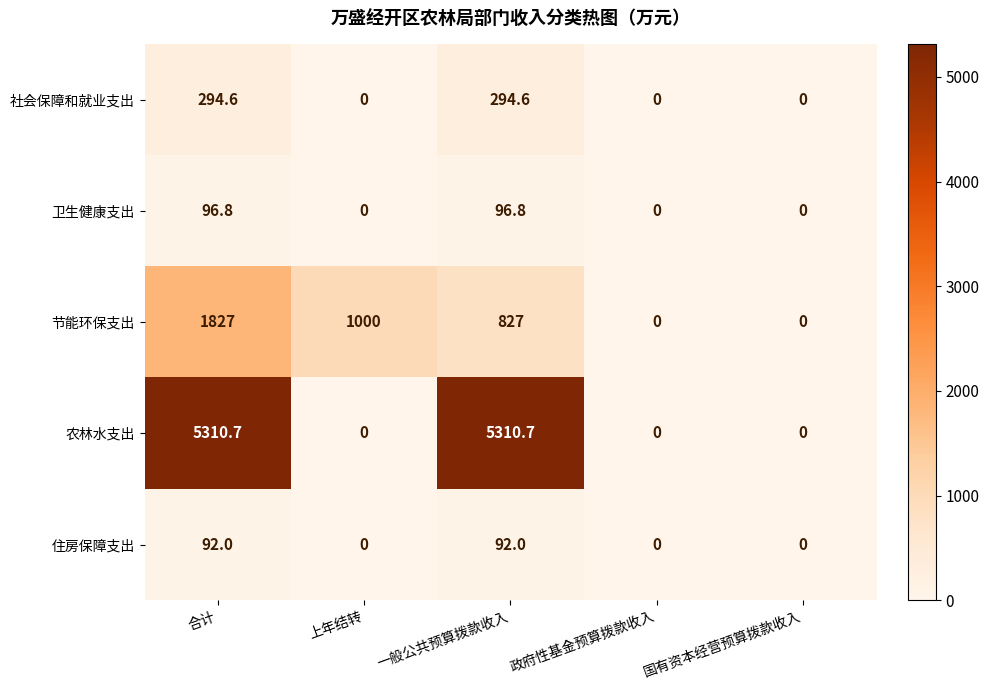

What is the average value of the 卫生健康支出 series?

38.7